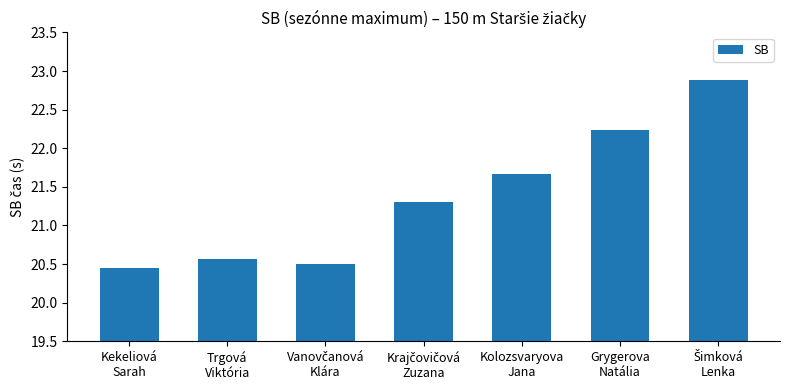

What is the greatest value displayed?

22.9